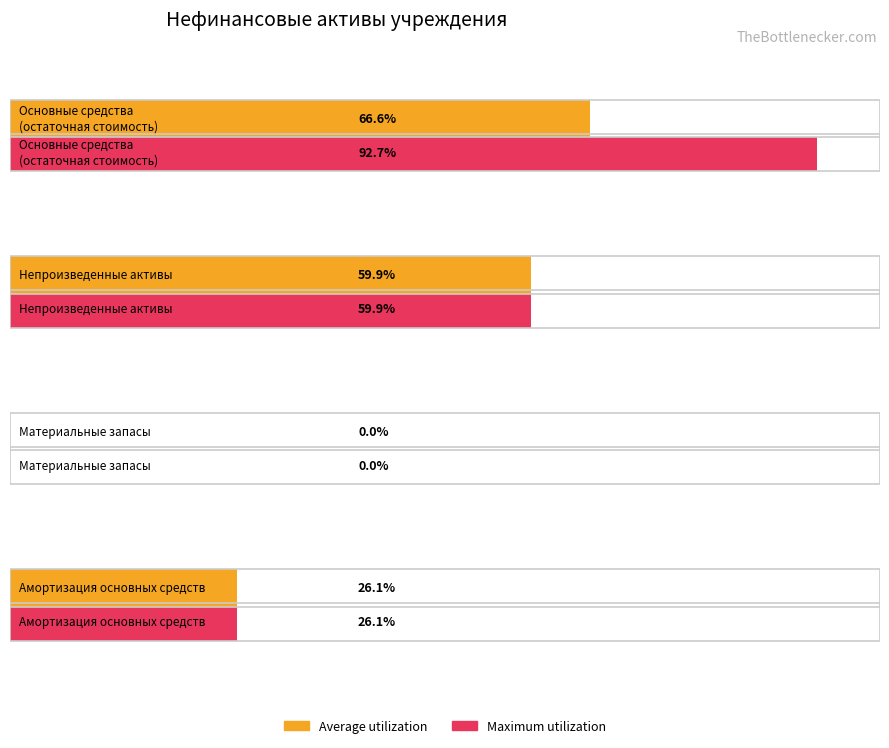

What is the label of the 4th bar from the left?

Амортизация основных средств